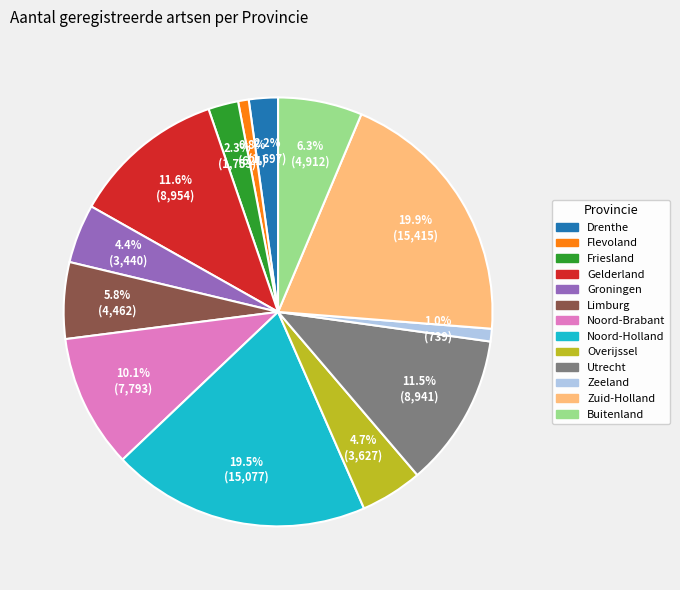

Combined, what portion of the pie is Gelderland and Drenthe?

13.8%